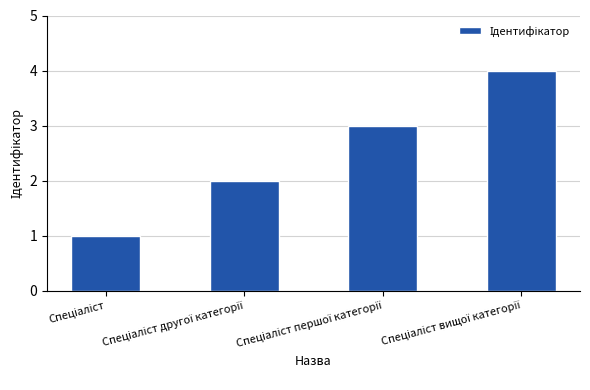

What is the sum of all values?

10